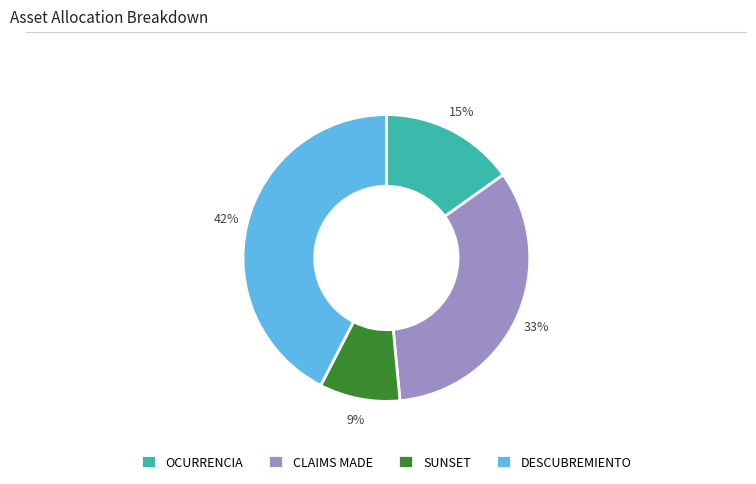

Combined, do OCURRENCIA and CLAIMS MADE account for over 50%?

No